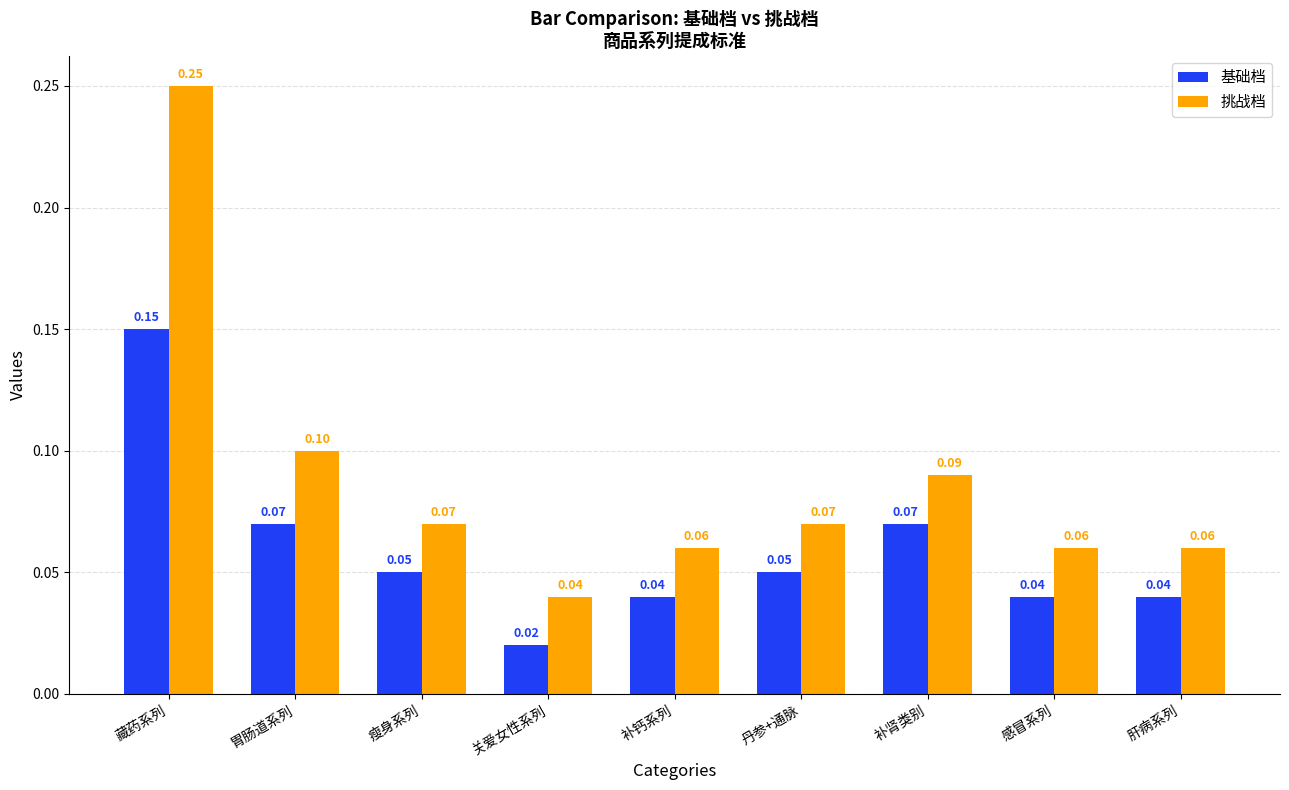

Which series has the largest range (max minus min)?

挑战档